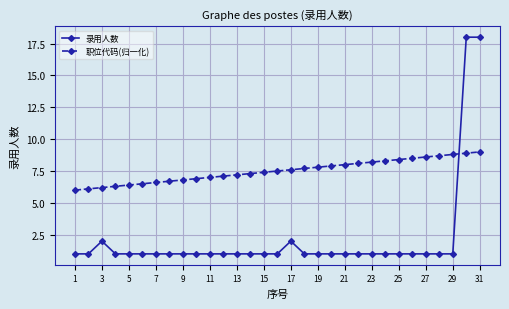

Which series ends up on top after the final intersection of 职位代码(归一化) and 录用人数?

录用人数